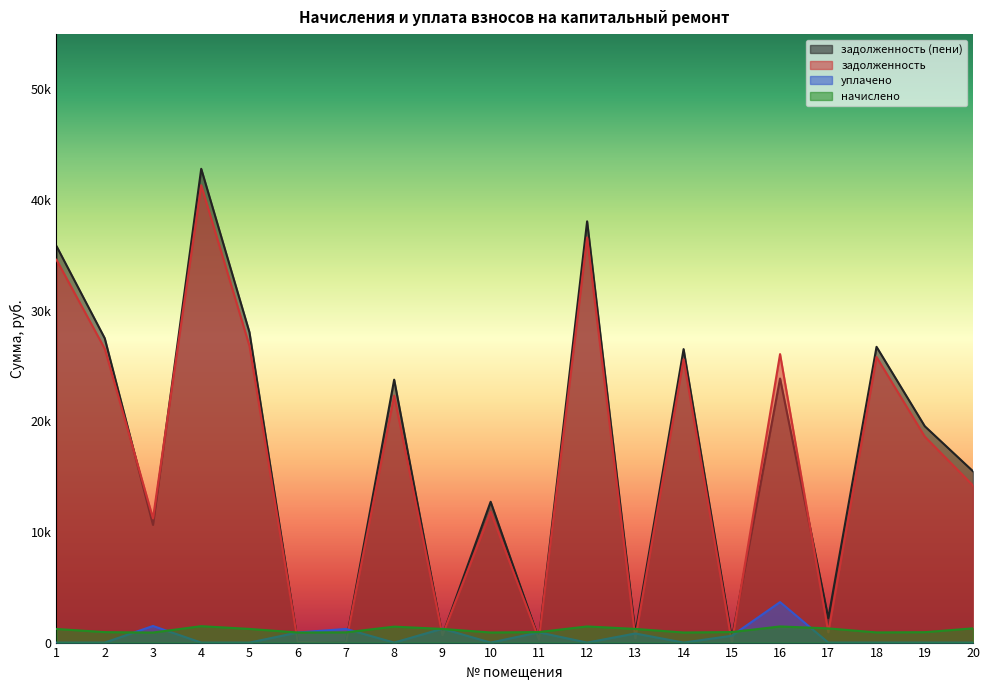

Reading left to right, extract all data points from this chart.

задолженность: 1=34602.8	2=26563.9	3=11232.0	4=41343.3	5=26816.2	6=69.5	7=0.0	8=22324.8	9=663.4	10=11816.9	11=294.5	12=36618.2	13=400.8	14=25615.1	15=0.1	16=26072.8	17=932.0	18=25815.0	19=18619.1	20=14197.8
начислено: 1=1230.8	2=944.8	3=907.5	4=1483.0	5=1234.3	6=911.1	7=925.3	8=1441.4	9=1234.3	10=911.1	11=951.9	12=1458.1	13=1234.3	14=911.1	15=951.9	16=1458.1	17=1282.3	18=918.2	19=939.5	20=1287.6
уплачено: 1=0.0	2=0.0	3=1500.0	4=0.0	5=0.0	6=911.0	7=1234.0	8=0.0	9=1255.0	10=0.0	11=927.0	12=0.0	13=823.4	14=0.0	15=617.9	16=3660.4	17=0.0	18=0.0	19=0.0	20=0.0
задолженность (пени): 1=35833.6	2=27508.7	3=10639.5	4=42826.2	5=28050.6	6=69.6	7=0.0	8=23766.2	9=642.8	10=12728.0	11=319.4	12=38076.2	13=811.7	14=26526.2	15=334.1	16=23870.5	17=2214.3	18=26733.2	19=19558.7	20=15485.4